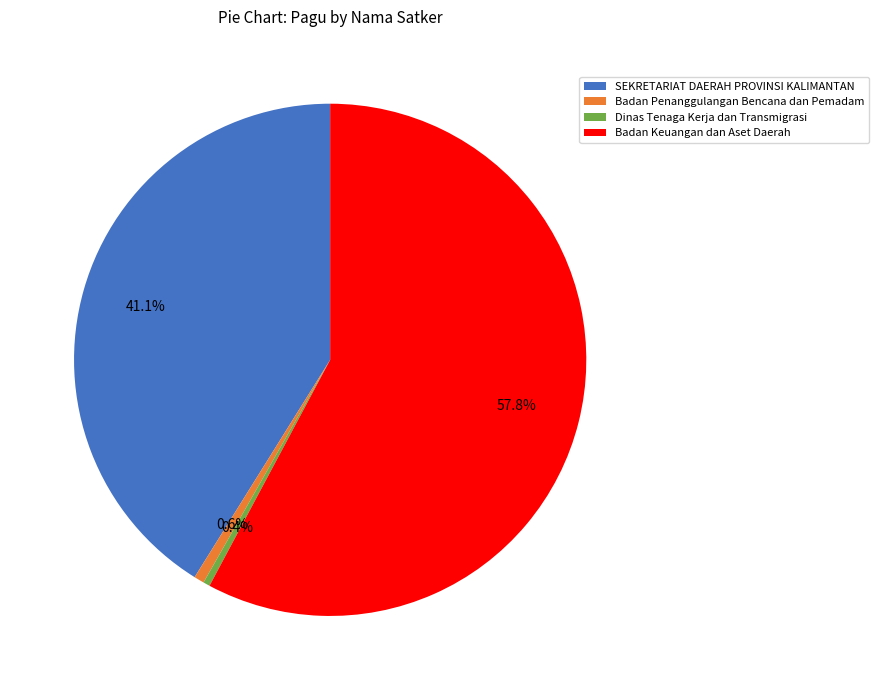

What percentage is NOT represented by SEKRETARIAT DAERAH PROVINSI KALIMANTAN?

58.9%